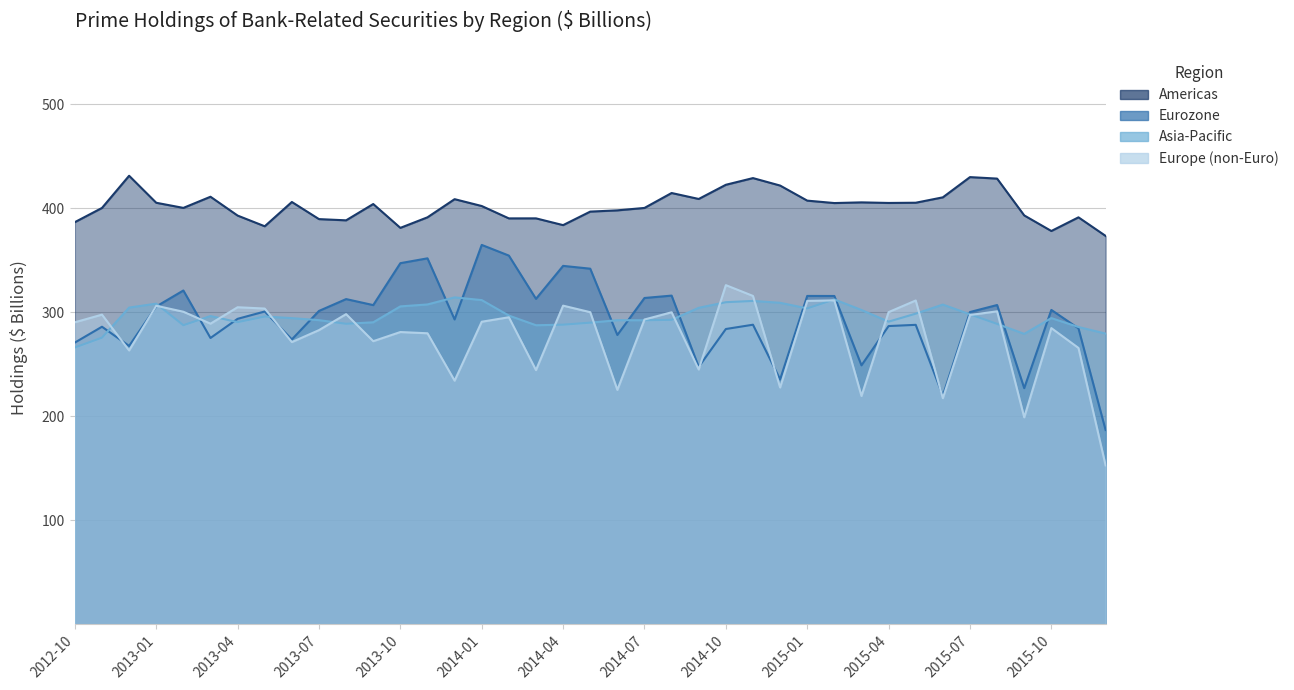

At which category is the sum across all series the highest?

2014-01